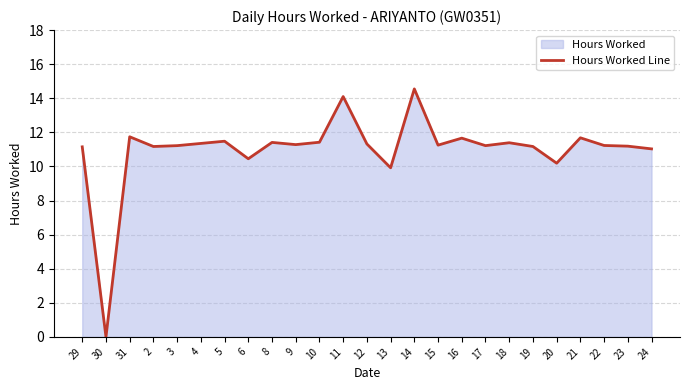

The value at 21 is 11.7. True or false?

True